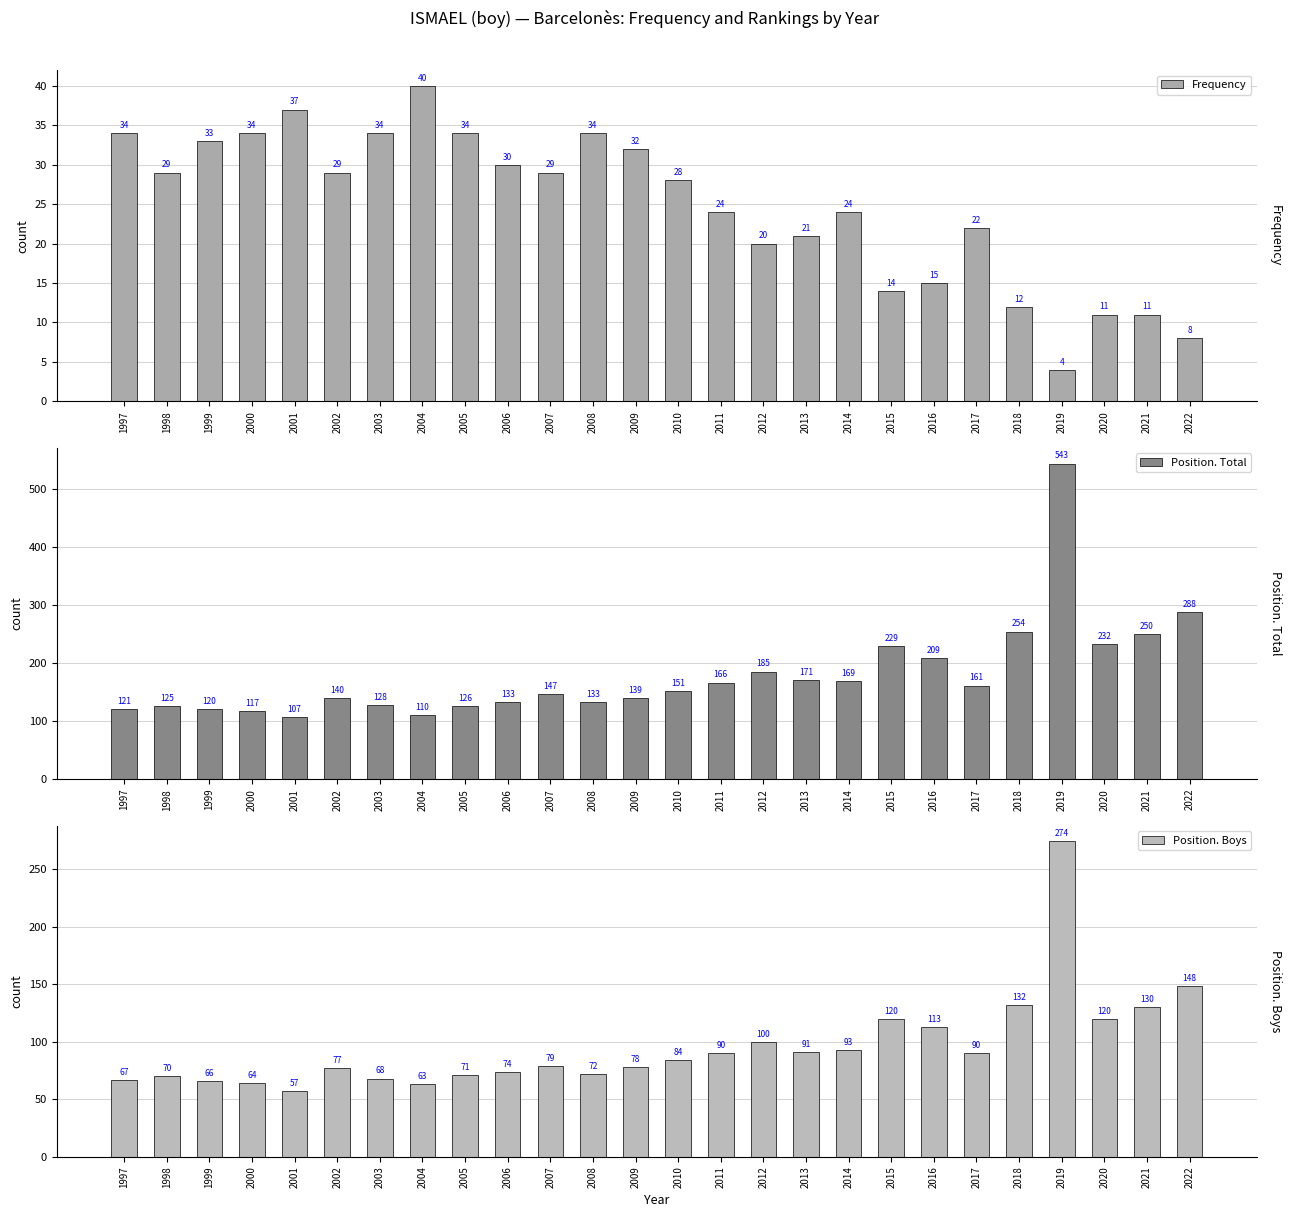

Is it true that Position. Total equals 120 at 1999?

True